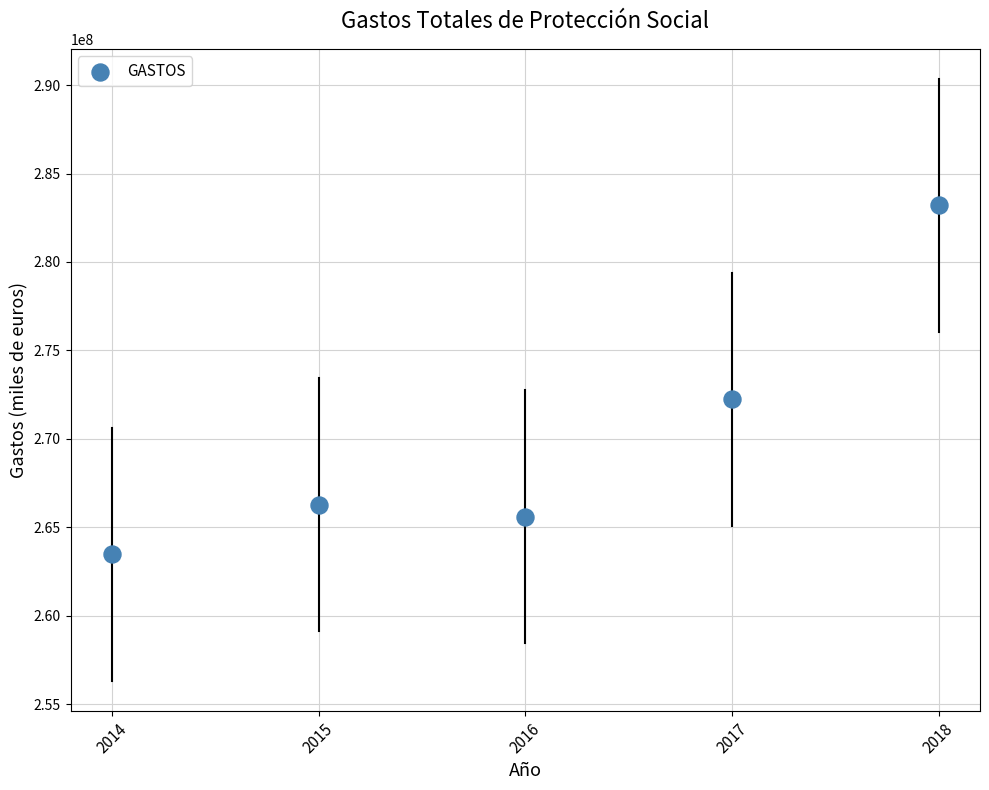

What is the average Y value?

270161604.2